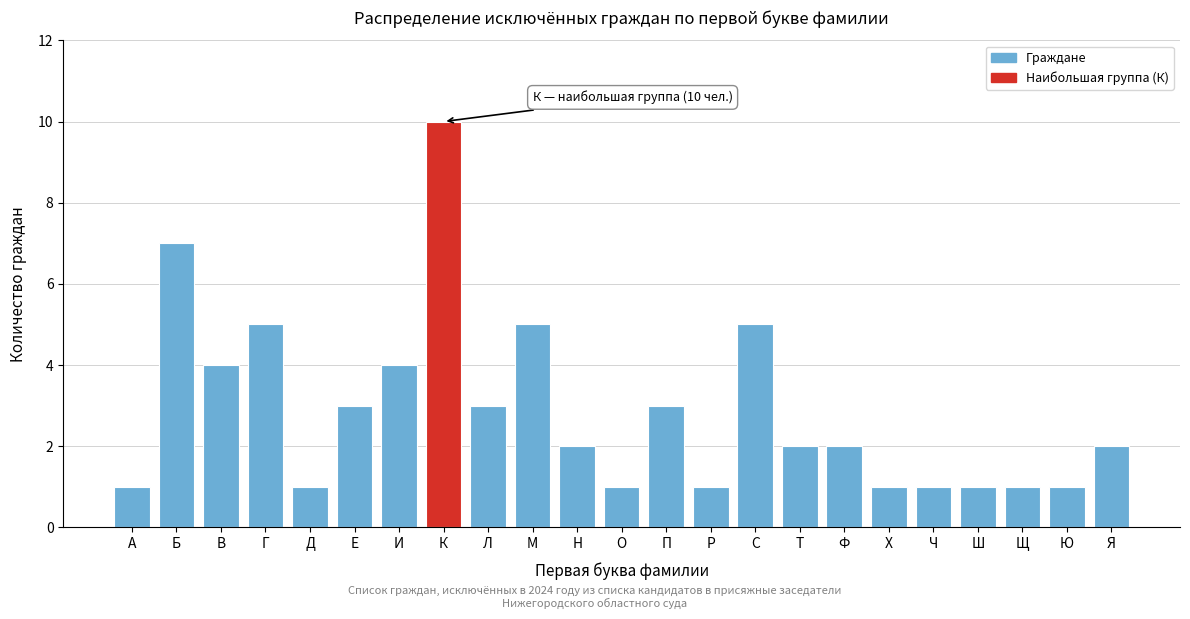

Reading left to right, transcribe all the data shown in this chart.

1	7	4	5	1	3	4	10	3	5	2	1	3	1	5	2	2	1	1	1	1	1	2